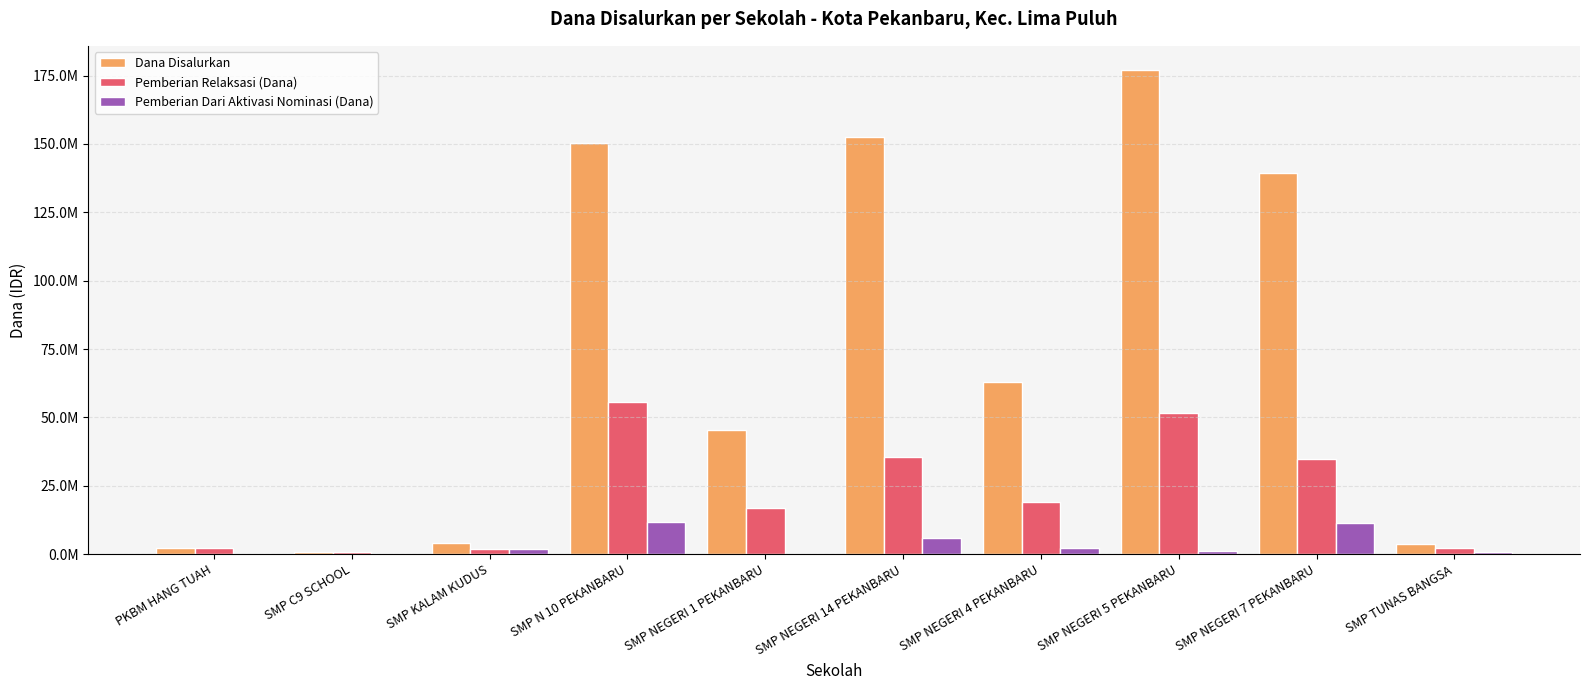

At which label does Dana Disalurkan first exceed 63000000?

SMP N 10 PEKANBARU